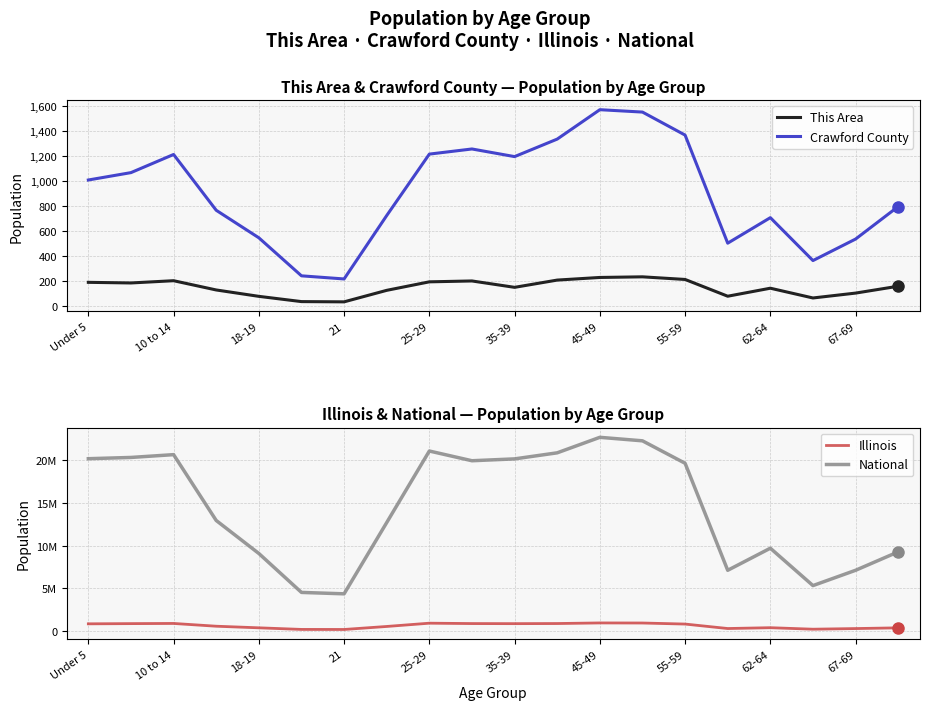

True or false: This Area has a value of 150 at 35-39.

True